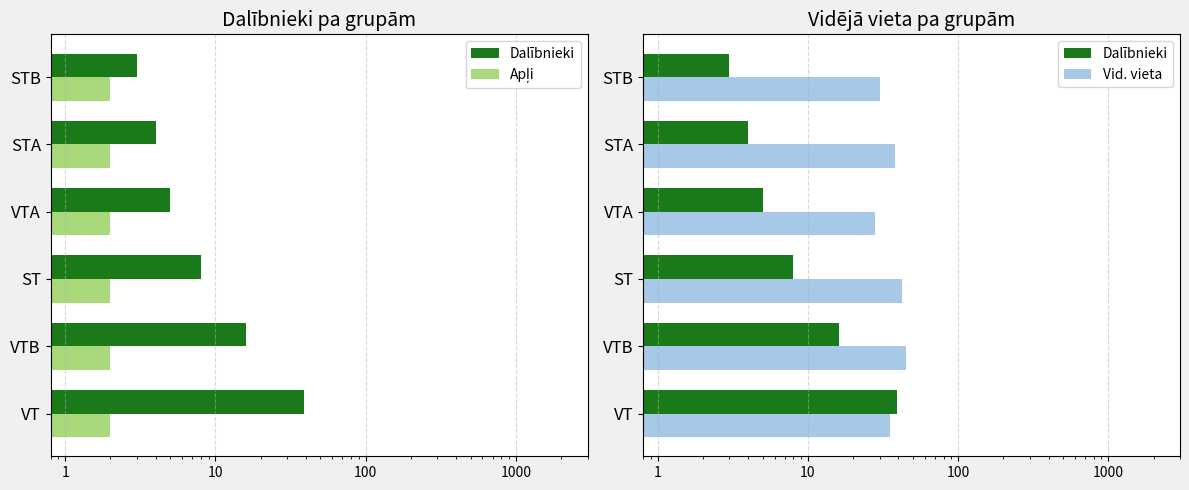

Rank the series by their average value, from lowest to highest.

Apļi, Dalībnieki, Vid. vieta